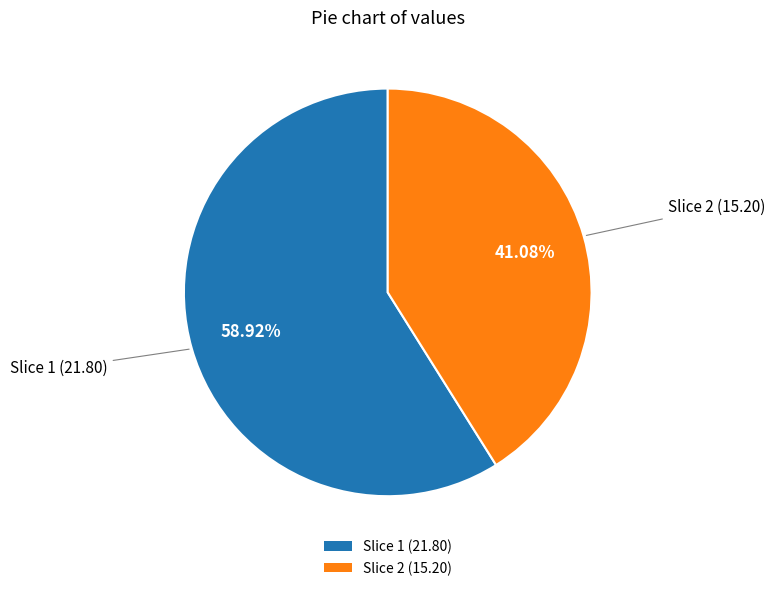

To the nearest percent, what is the average slice percentage?

50%